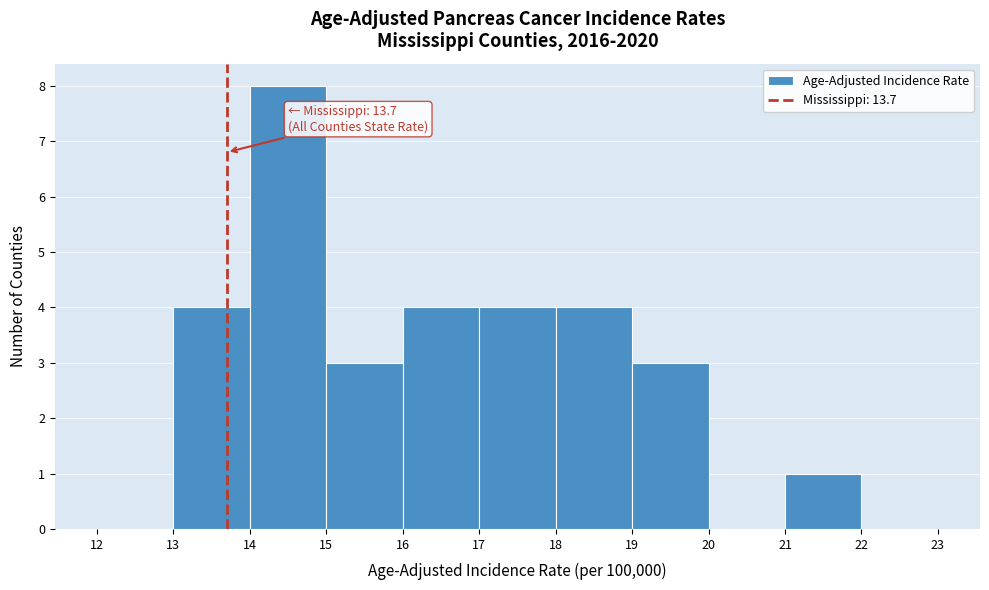

Which range on the x-axis has the tallest bar?

14 to 15